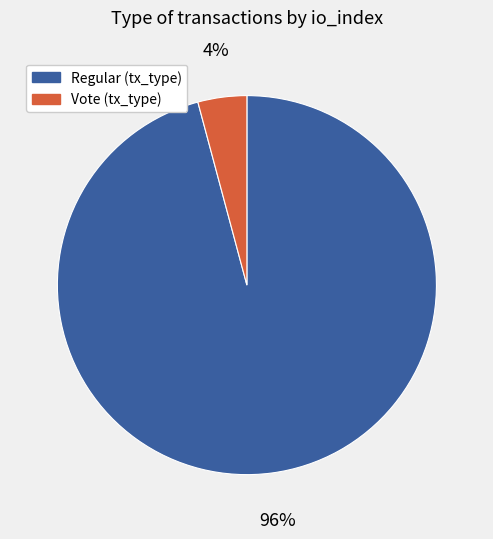

To the nearest percent, what is the difference between the largest and smallest slice percentages?

92%